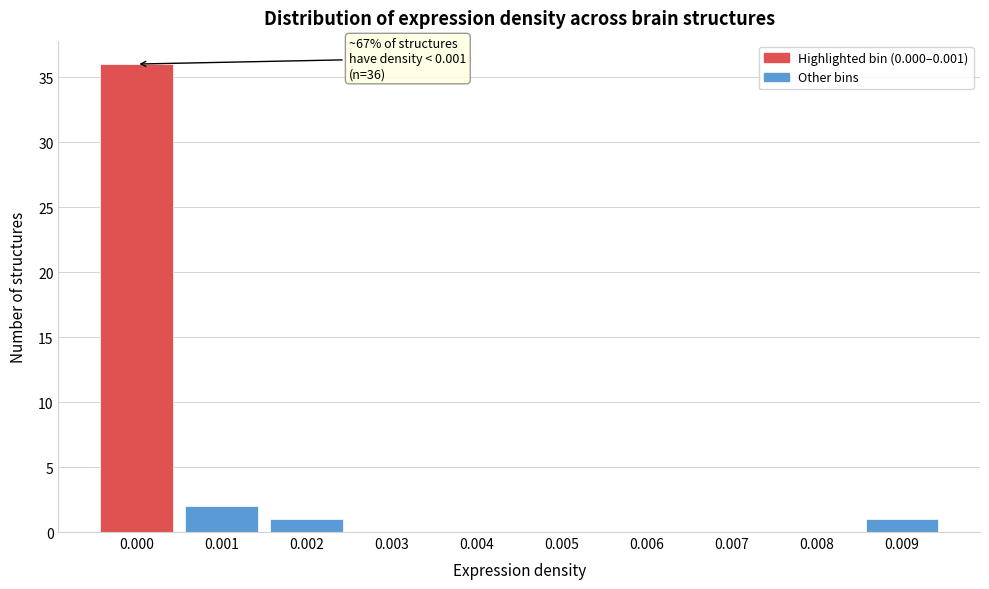

Reading left to right, list all the values displayed in this chart.

0.000=36	0.001=2	0.002=1	0.003=0	0.004=0	0.005=0	0.006=0	0.007=0	0.008=0	0.009=1